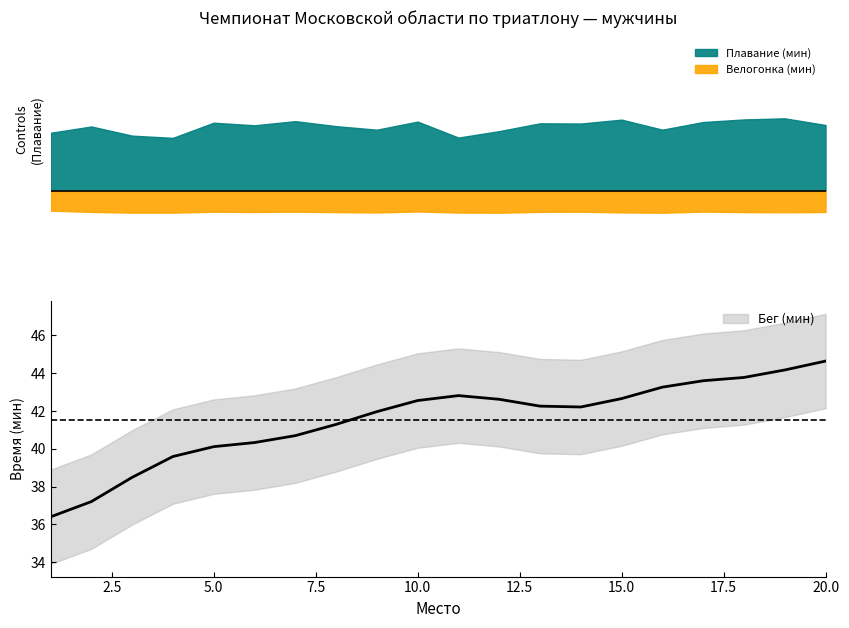

What is the value of the Плавание (мин) point at the 4th from the left?

22.5